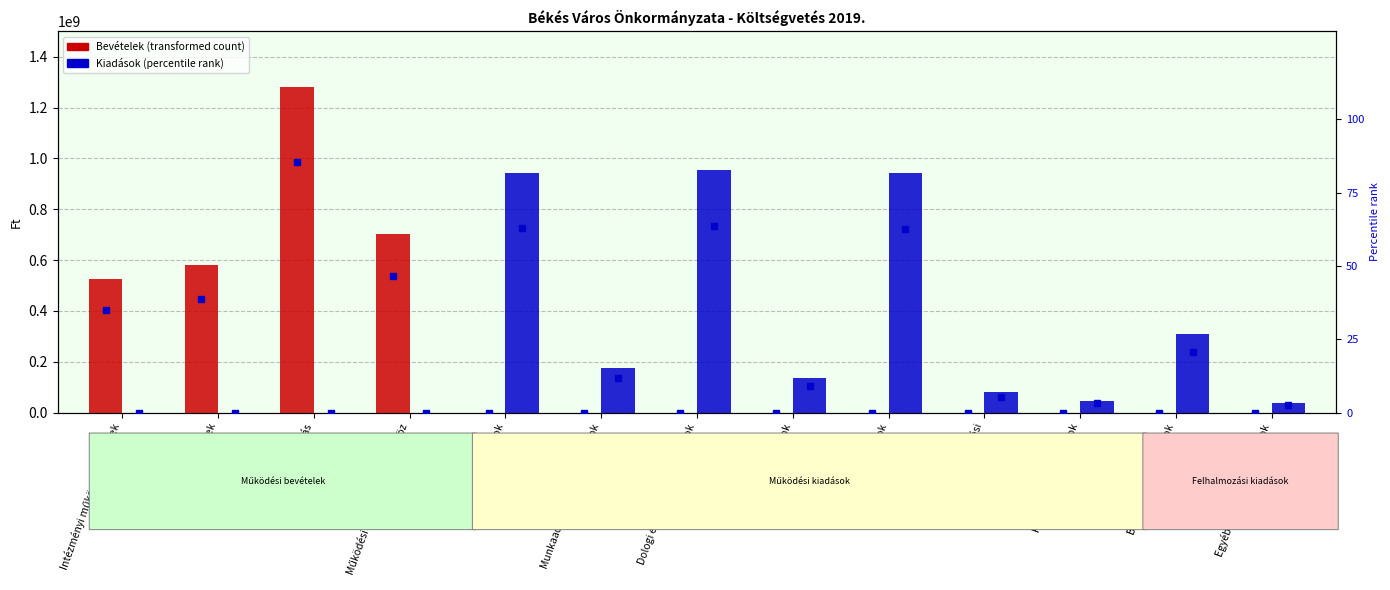

What is the sum of all Bevételek values?

3089075248.0